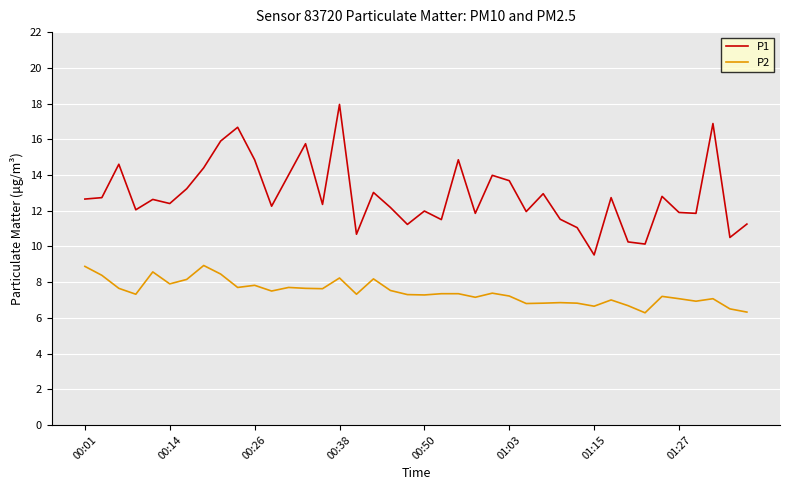

True or false: P2 has more than 1 points higher than both neighbors.

True